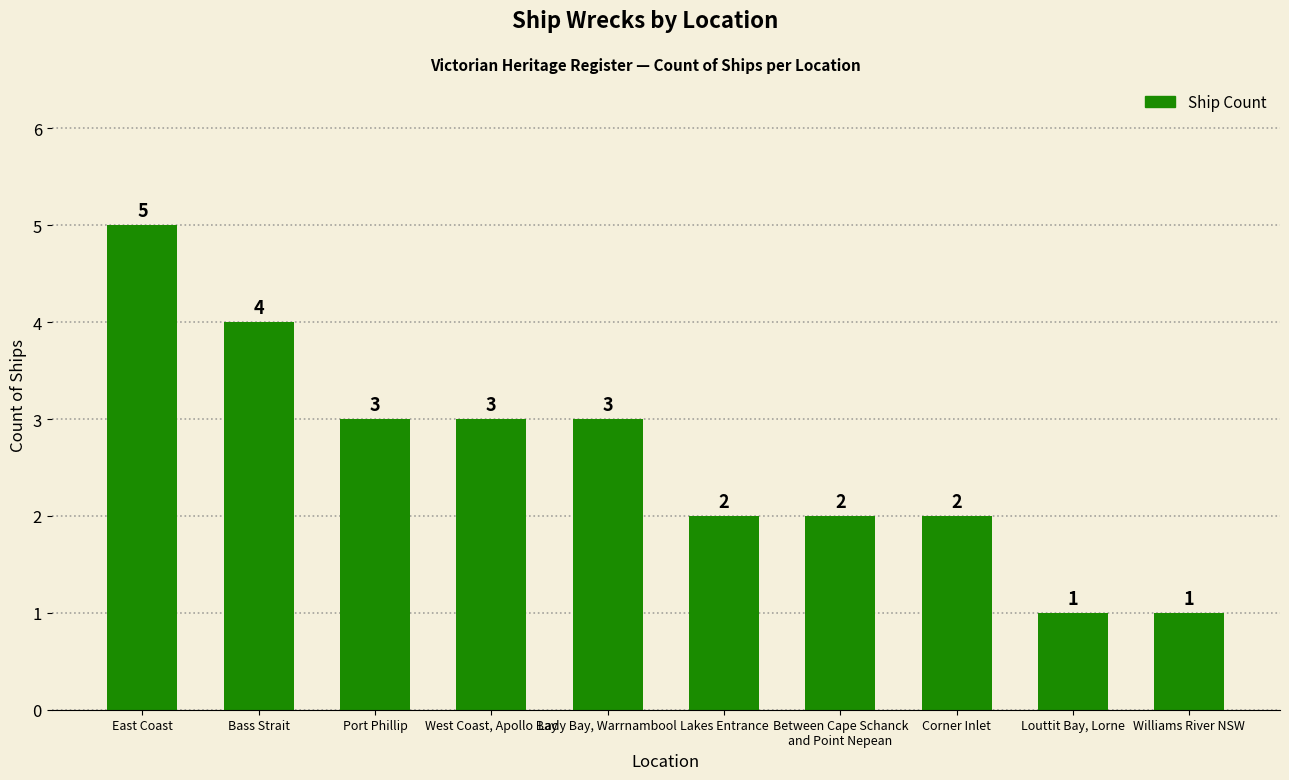

How many data points are less than 3?

5